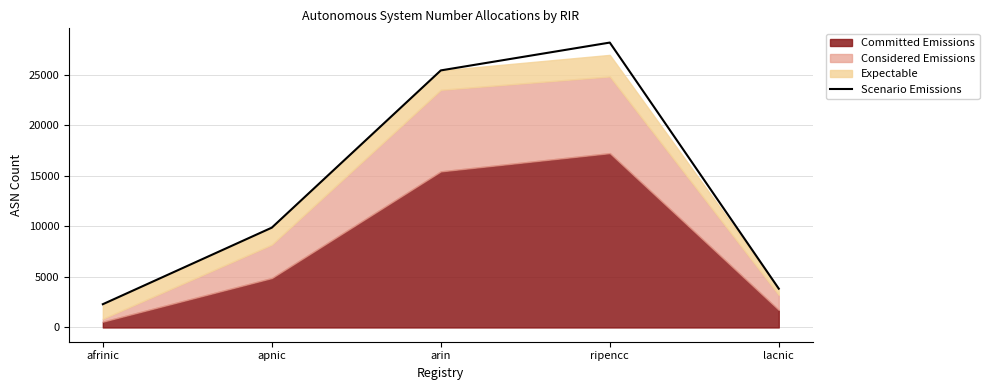

What is the value of the 5th point from the left?

3839